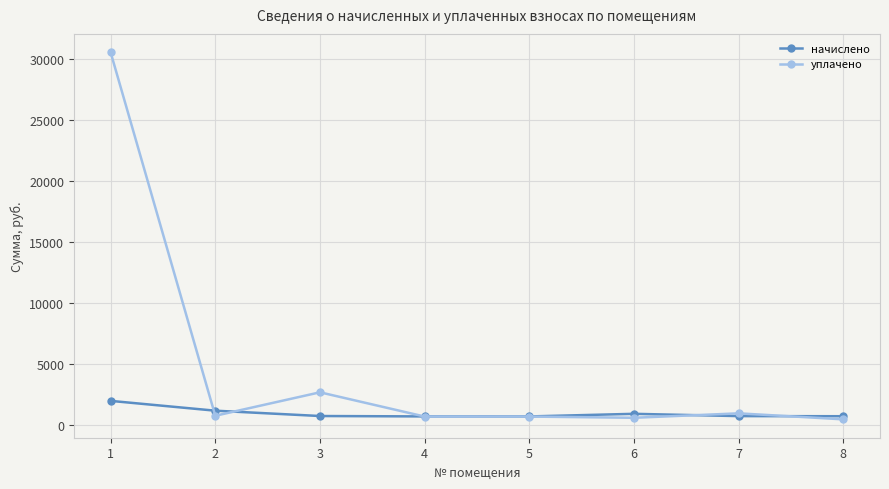

What is the average value of the уплачено series?

4693.2